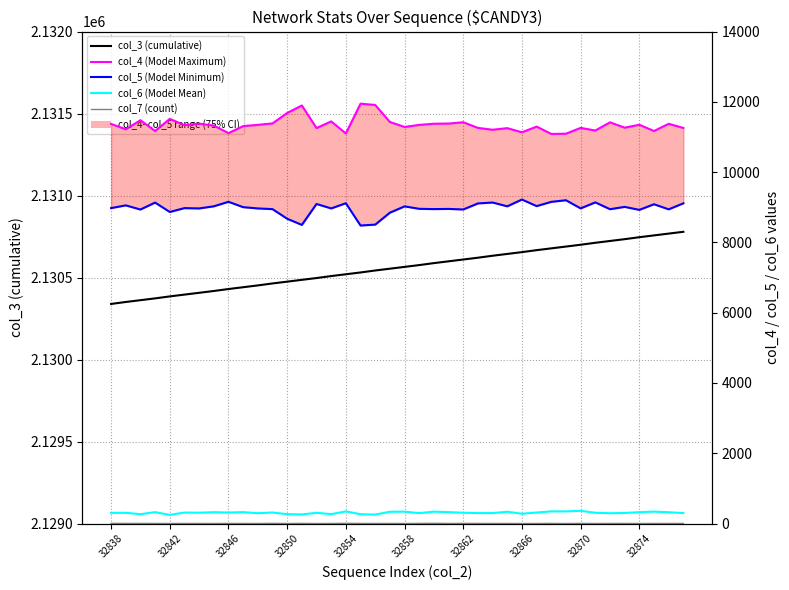

What is the greatest value displayed?

2130779